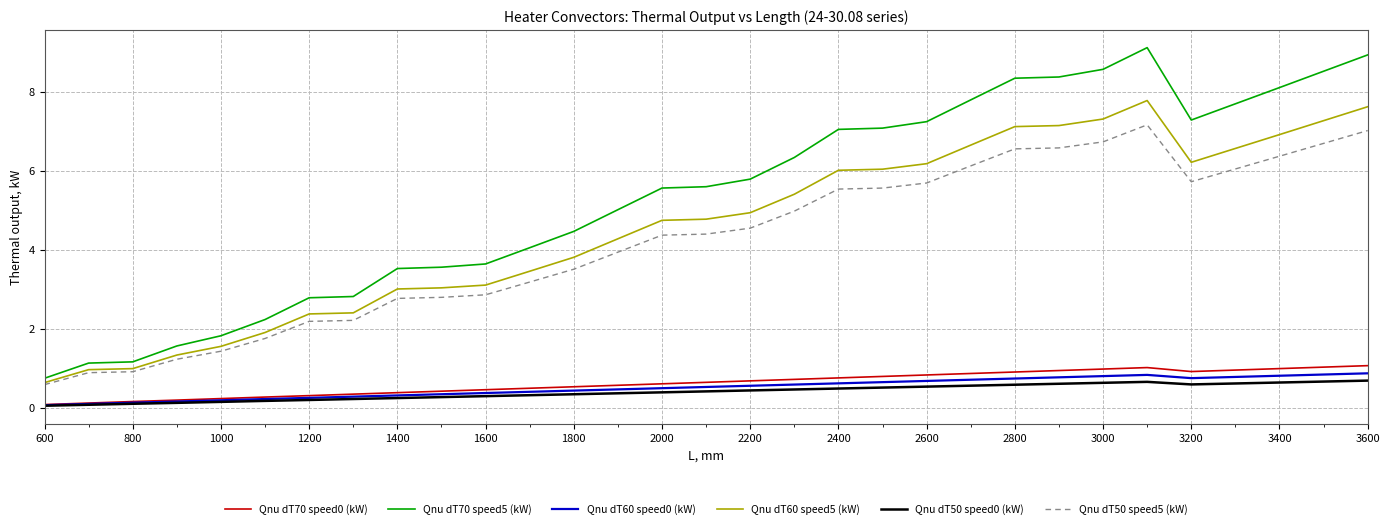

True or false: Qnu dT70 speed0 (kW) and Qnu dT50 speed5 (kW) intersect in this chart.

False